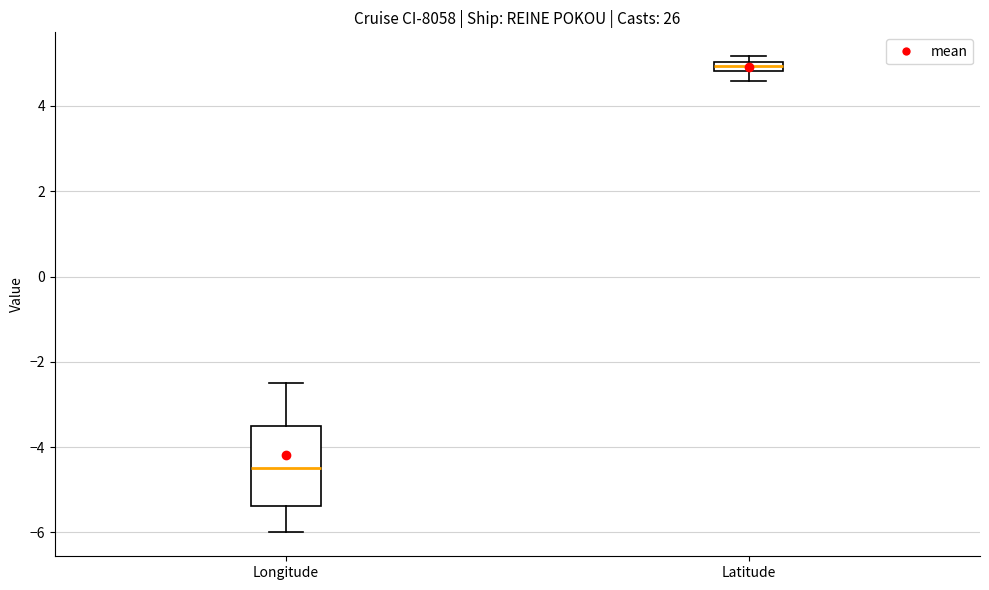

Which box's median line is the highest?

Latitude